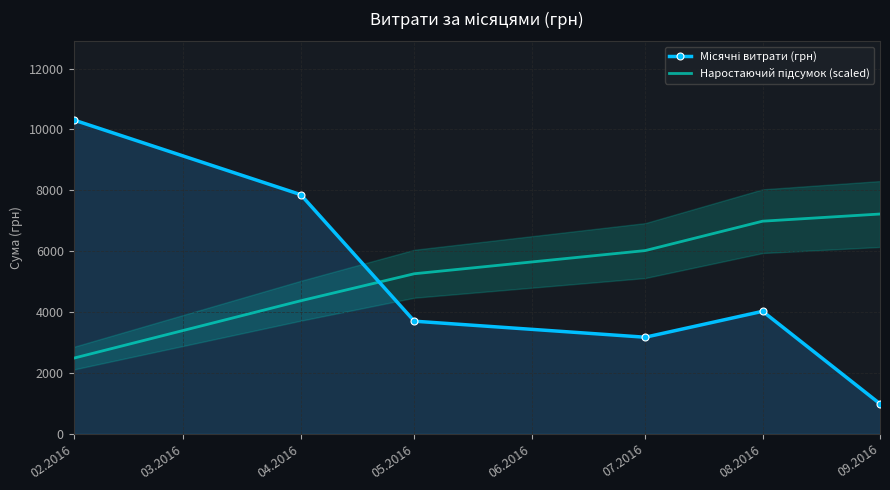

Which has a higher value, 08.2016 or 07.2016?

08.2016